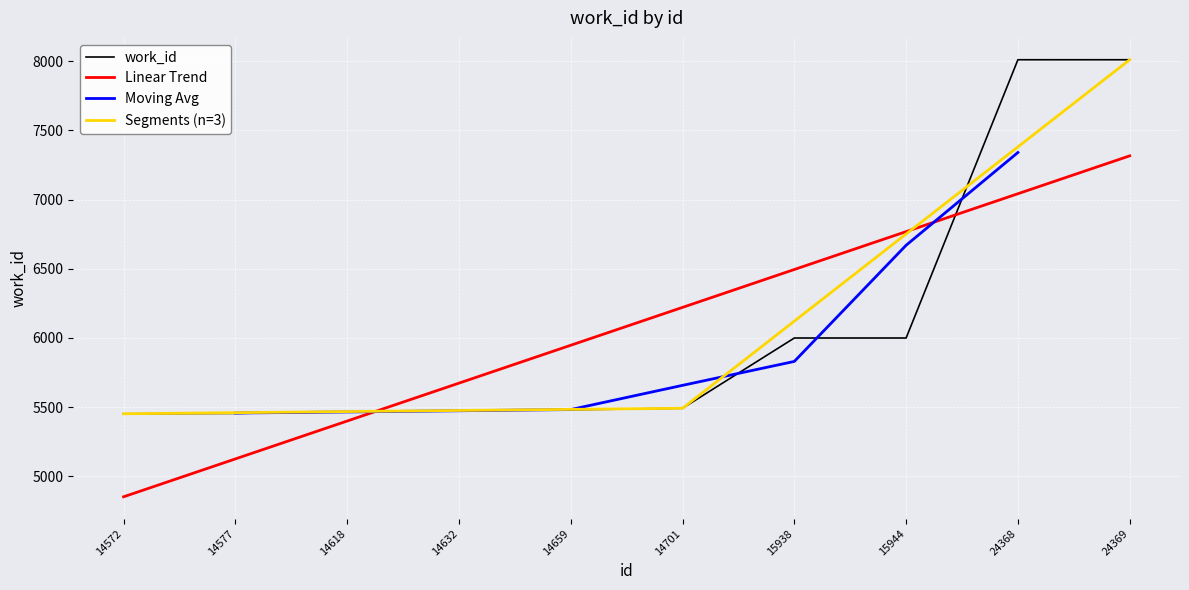

Is this an area chart (filled region under the line)?

No